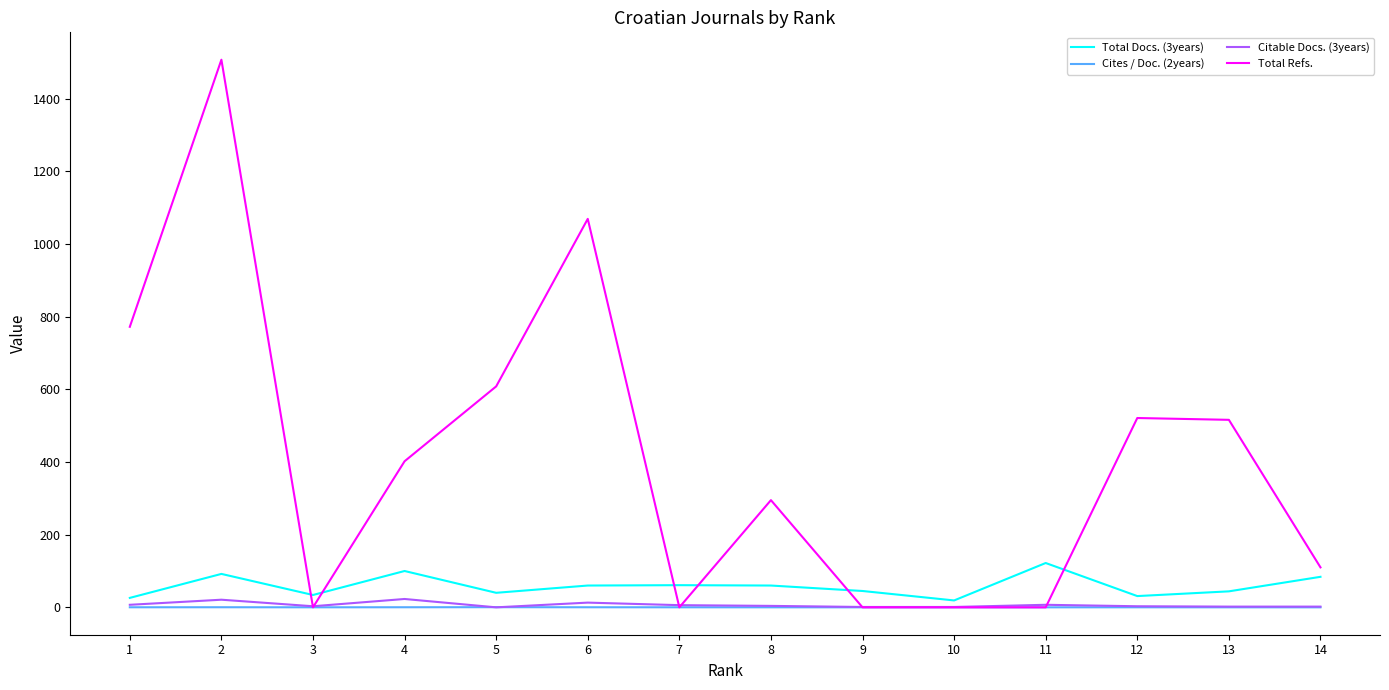

Is the value of Total Docs. (3years) at 11 greater than the value of Cites / Doc. (2years) at 9?

Yes